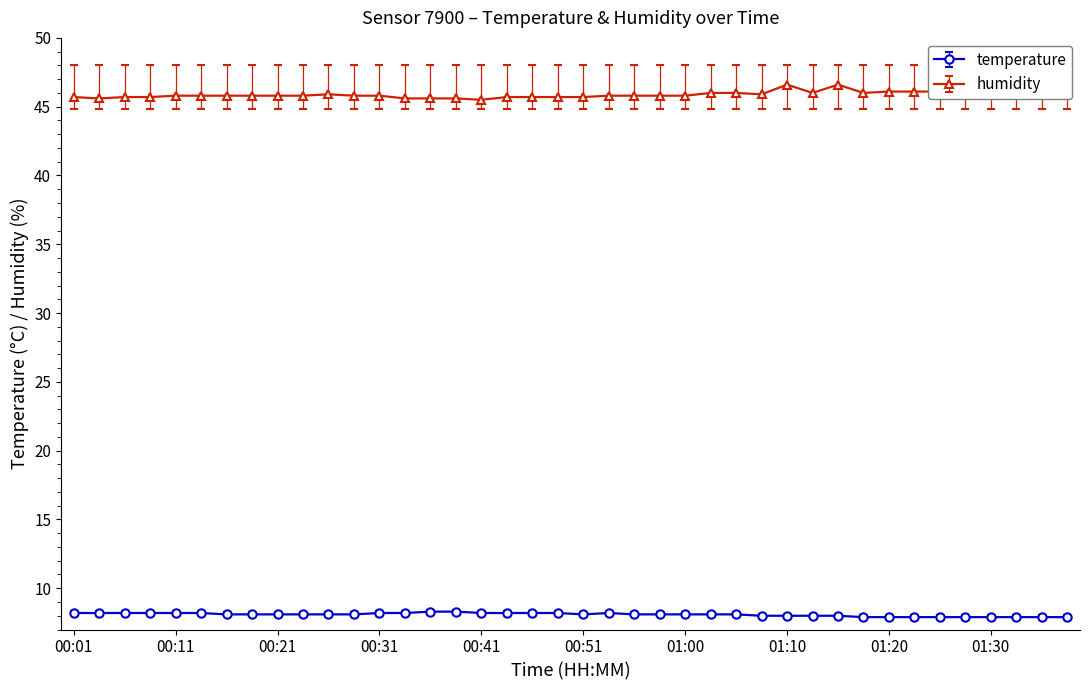

What is the difference between the maximum and minimum values in the humidity series?

1.1